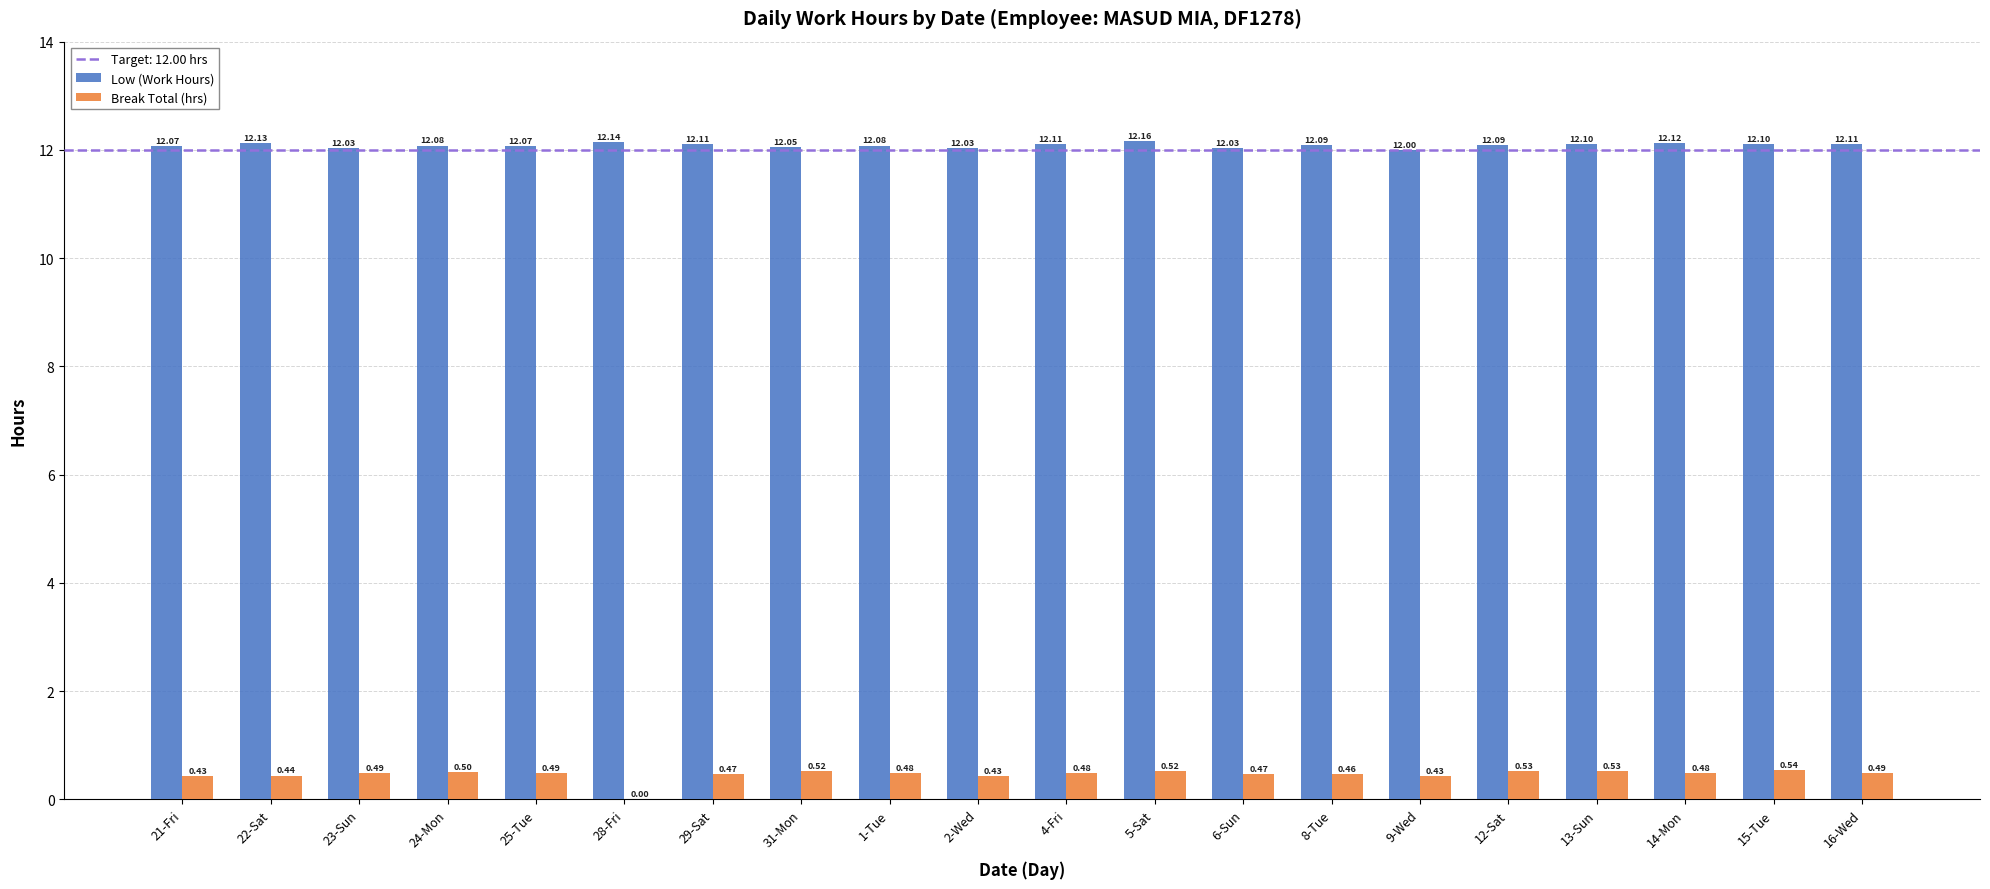

What is the sum of all Low (Work Hours) values?

241.7